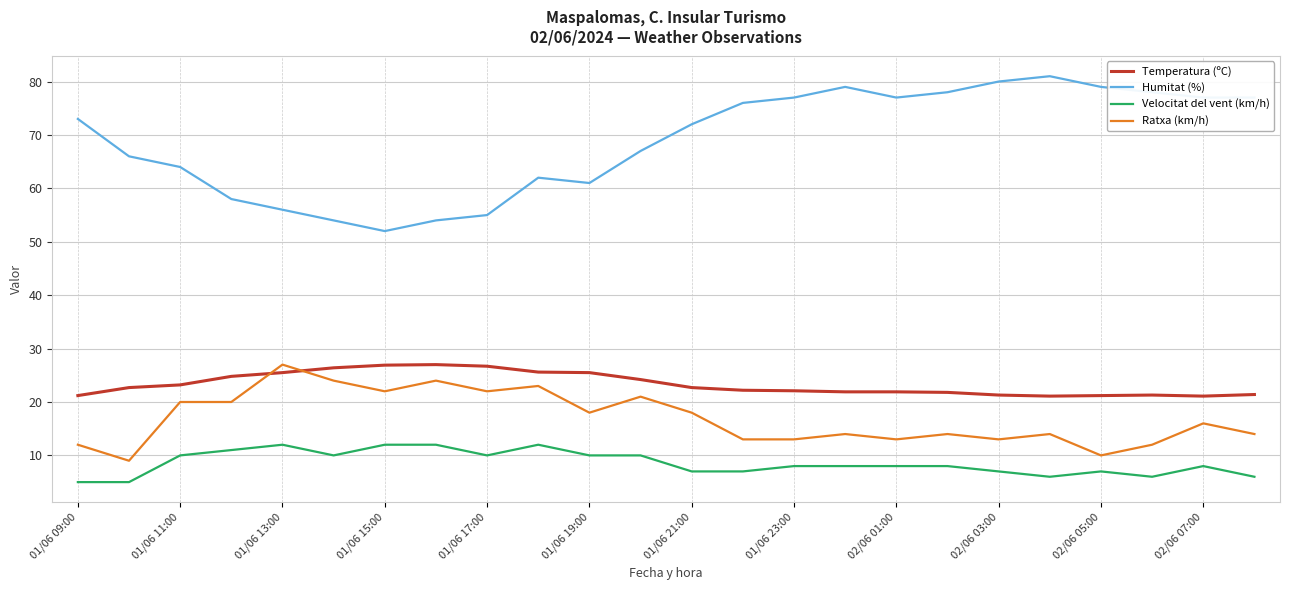

What is the greatest value displayed?

81.0